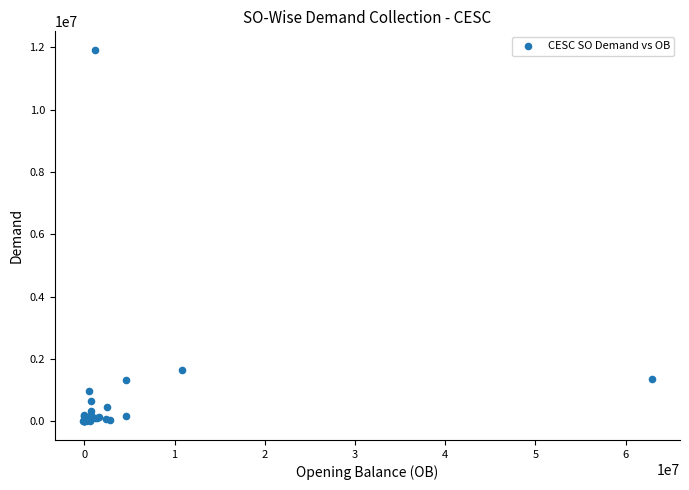

What Y value in the scatter plot is closest to 5961297?

1647835.1